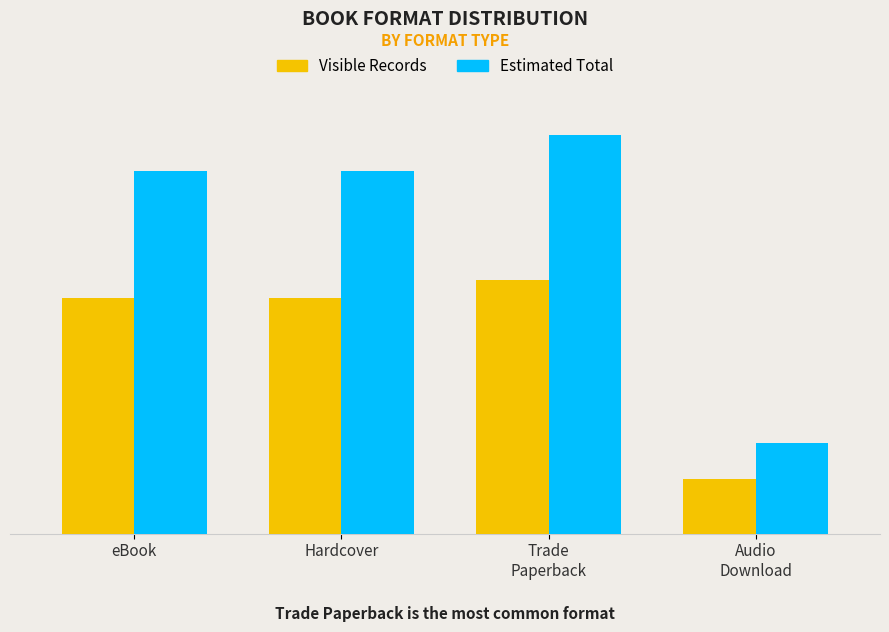

Is it true that Estimated Total equals 5 at Audio
Download?

True